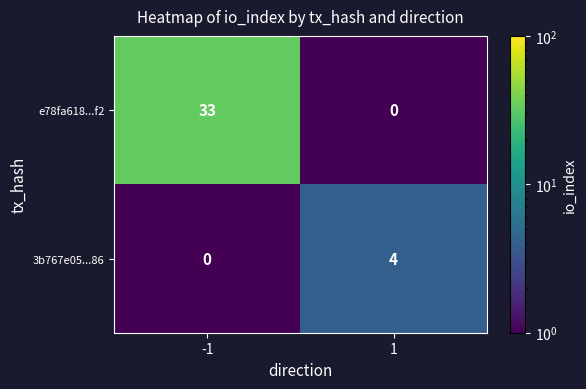

Reading left to right, transcribe all the data shown in this chart.

e78fa618...f2: 33	0
3b767e05...86: 0	4